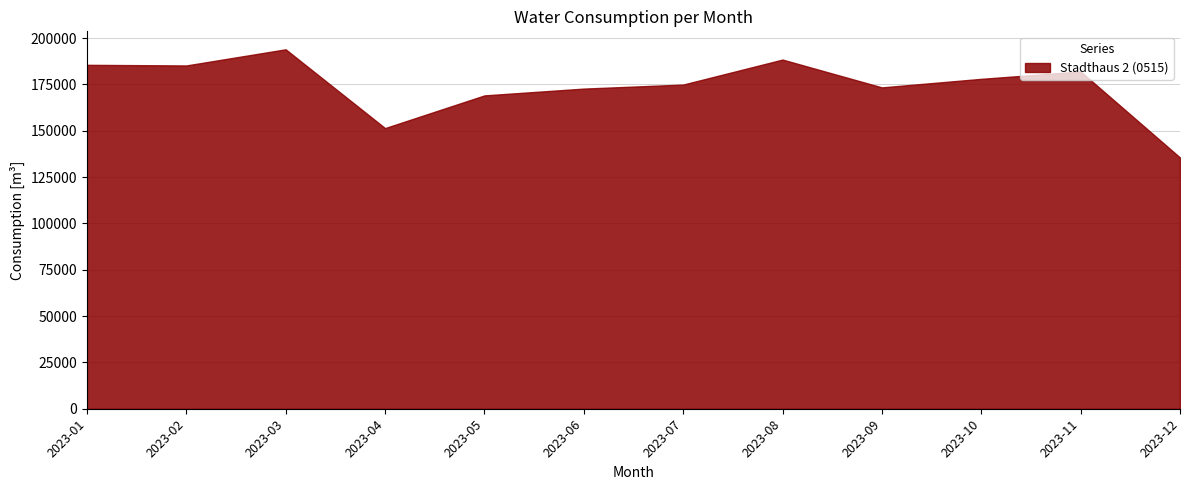

What is the difference between the second highest and second lowest values?

36980